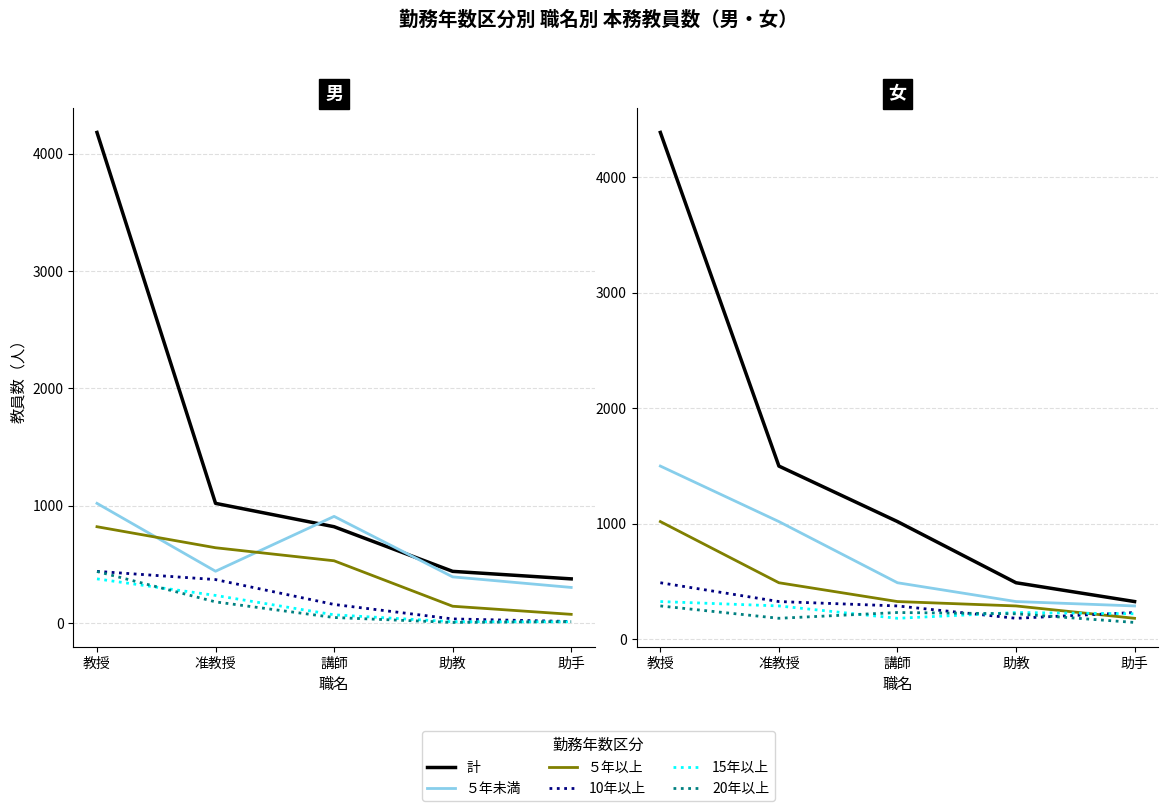

Which series has the largest total across all categories?

計